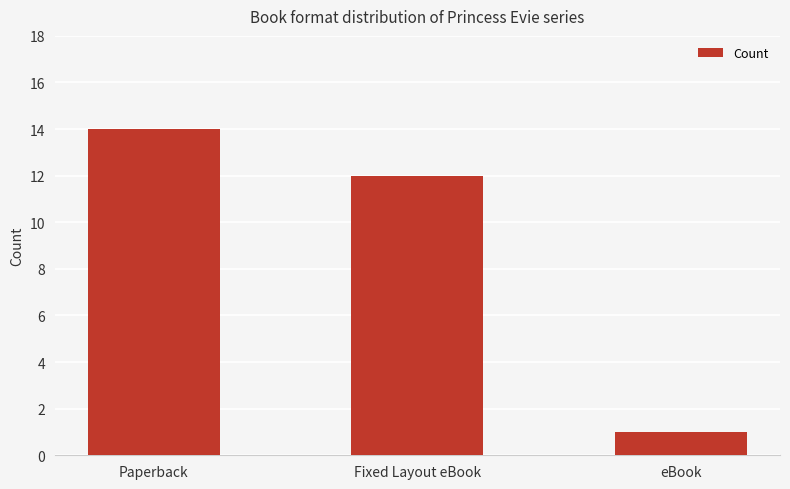

Count the number of data series in this chart.

1